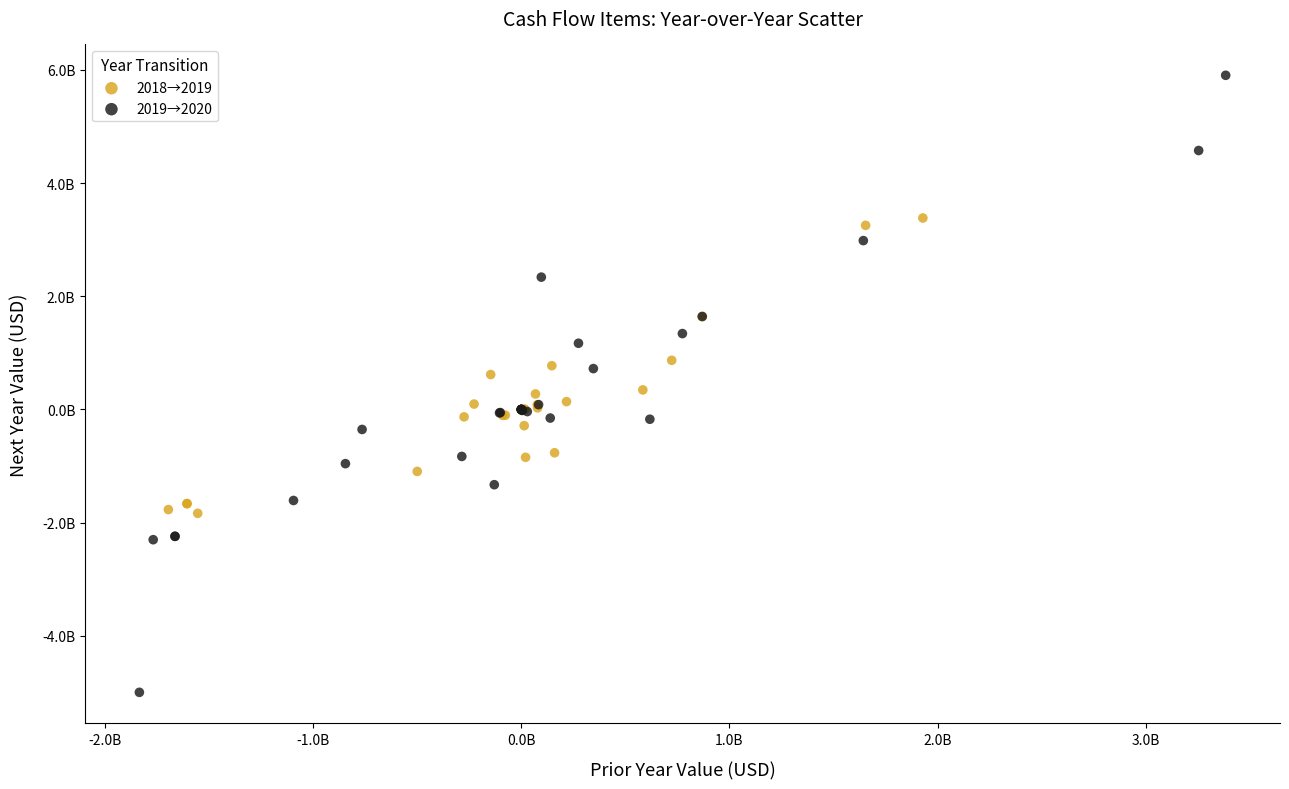

What are all the series names shown in the legend?

2018→2019, 2019→2020